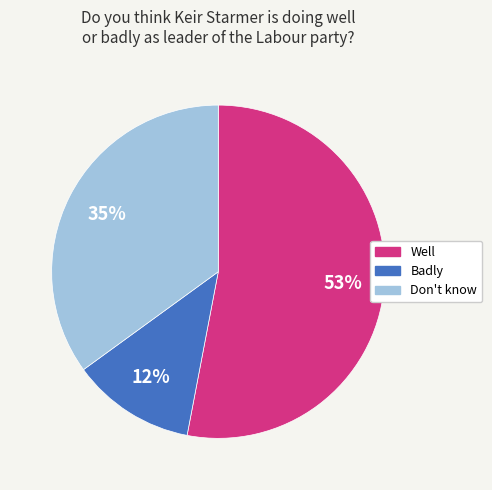

Is the sum of Badly and Don't know greater than half?

No